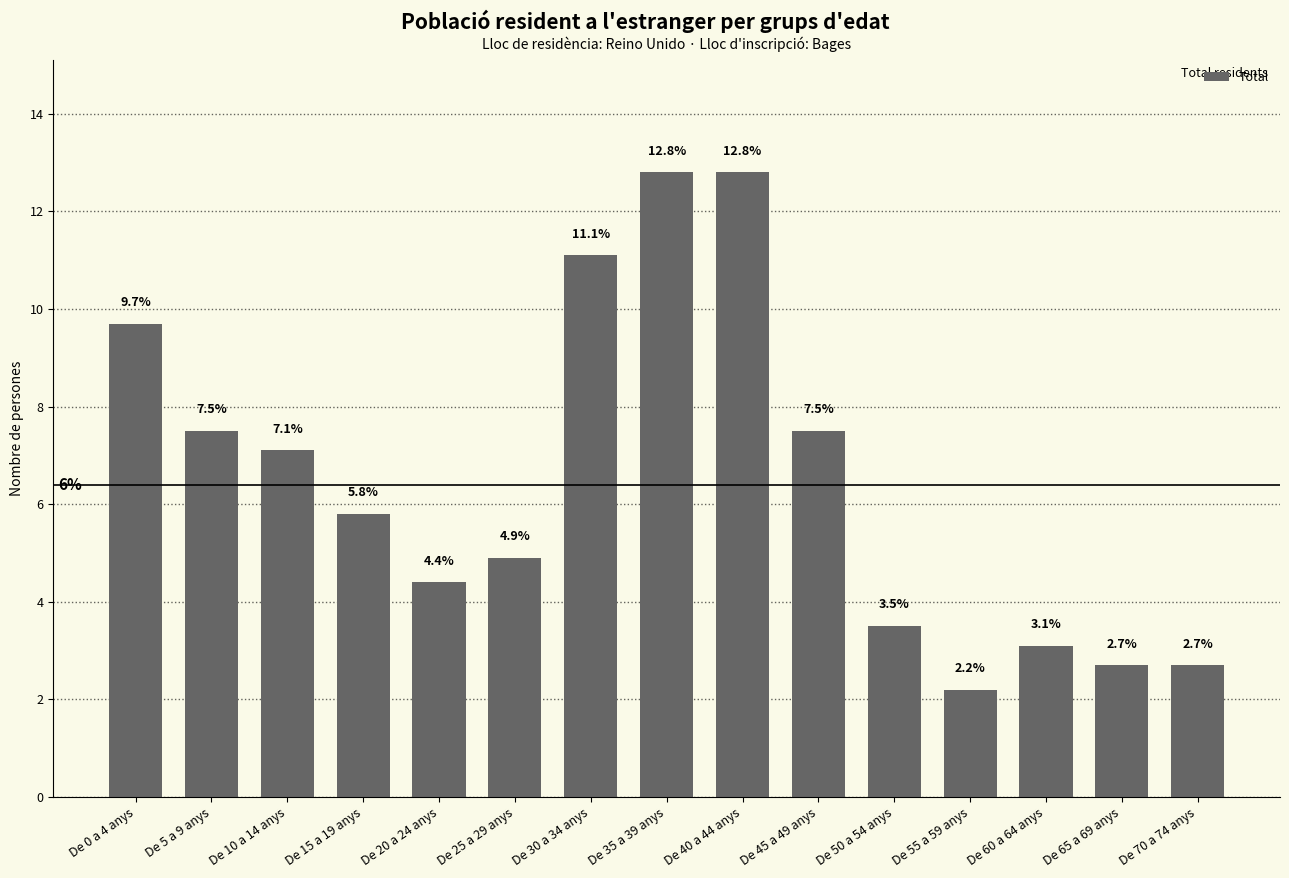

What is the difference between the values at De 50 a 54 anys and De 45 a 49 anys?

4.0